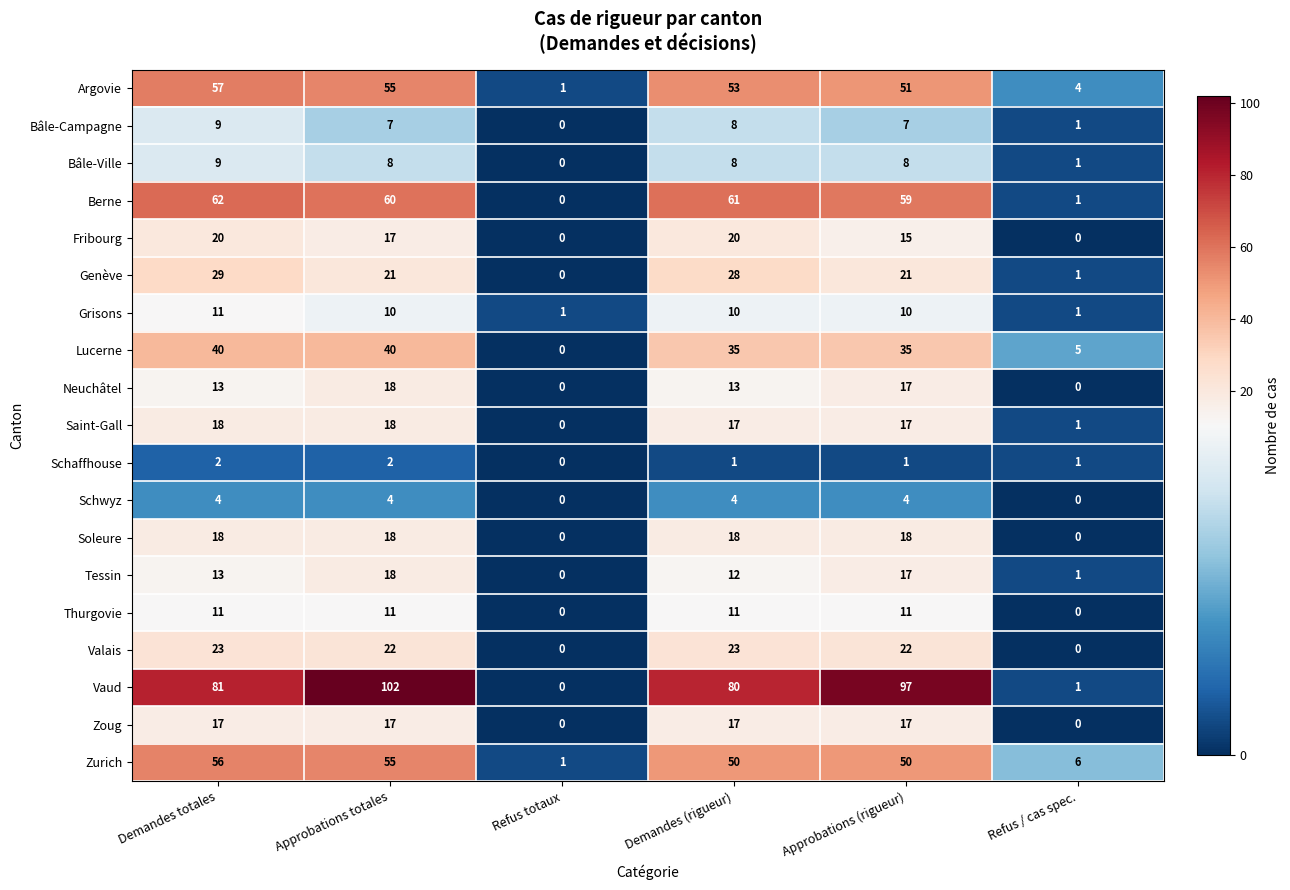

What is the total value across all series at Demandes totales?

493